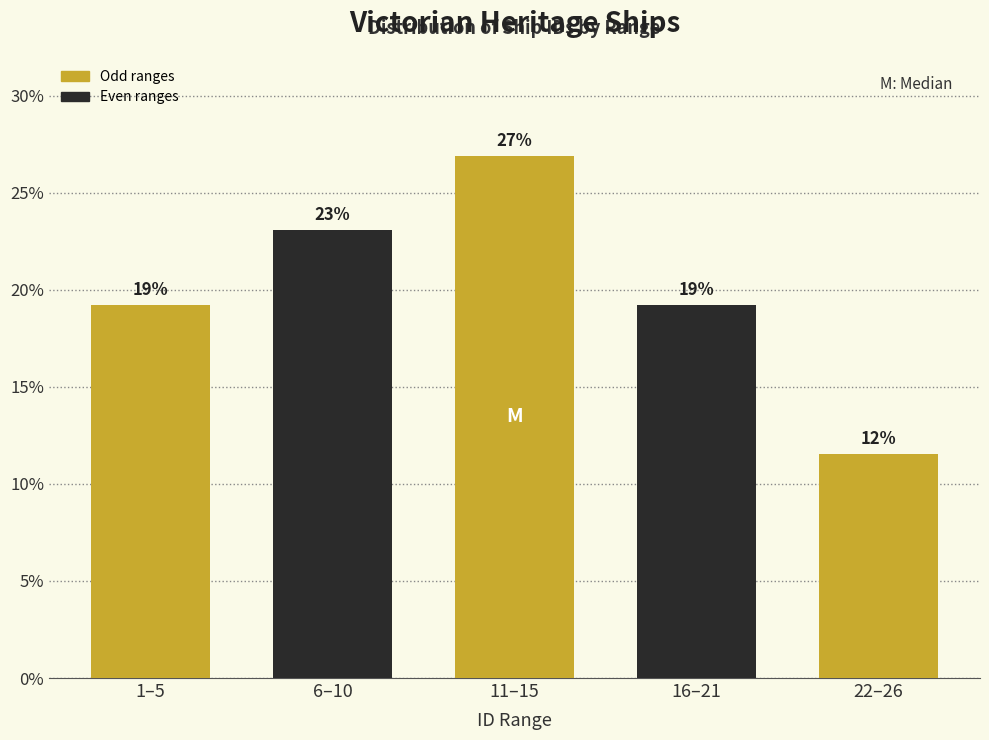

How many bars are there in total?

5